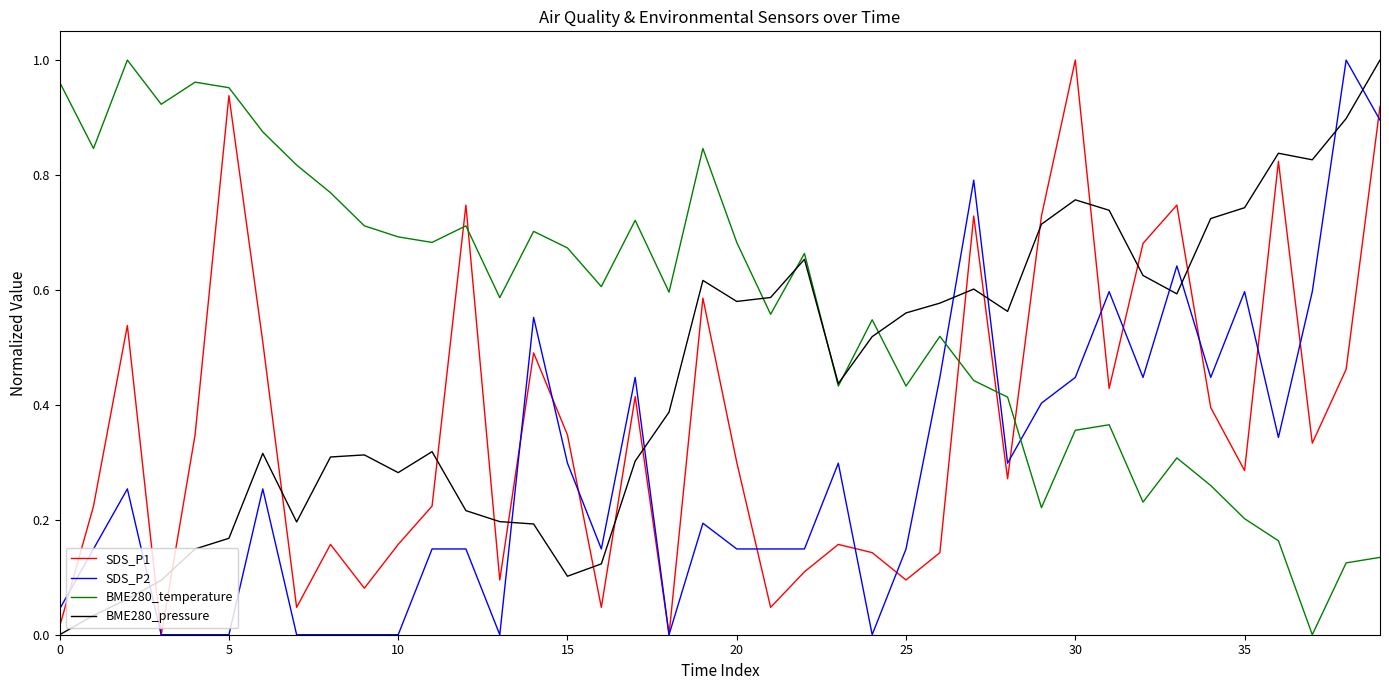

How many distinct data groups are displayed?

4